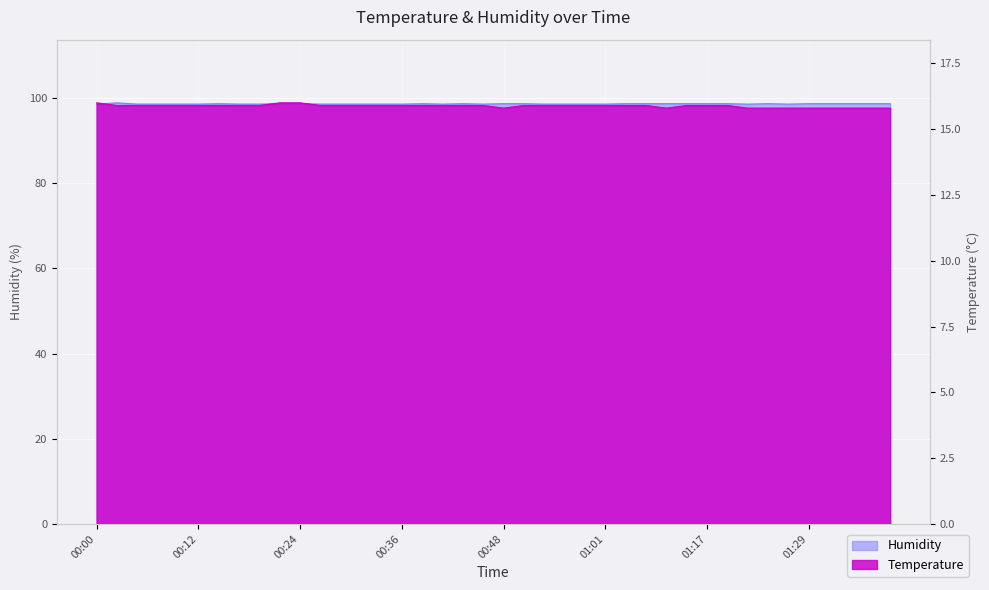

At which category is the sum across all series the highest?

00:02